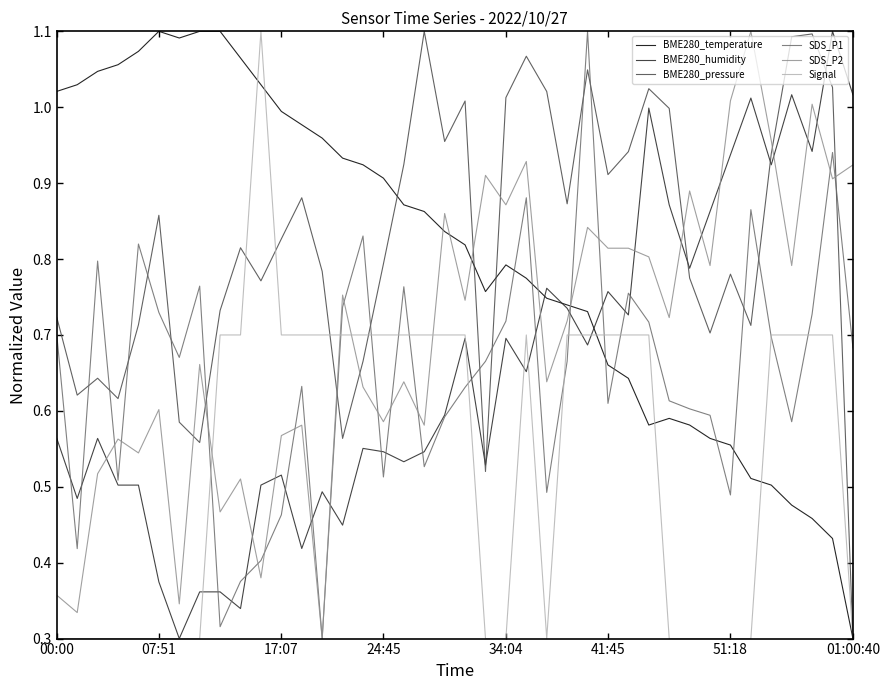

True or false: SDS_P2 and Signal cross at least once.

True